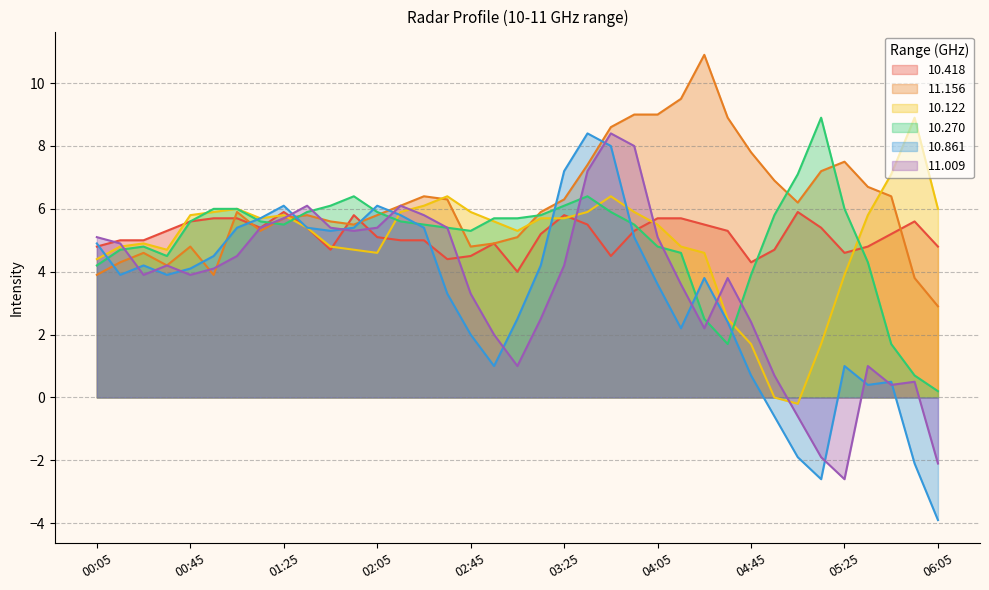

In 10.270, how many points are higher than both neighbors (excluding endpoints)?

4